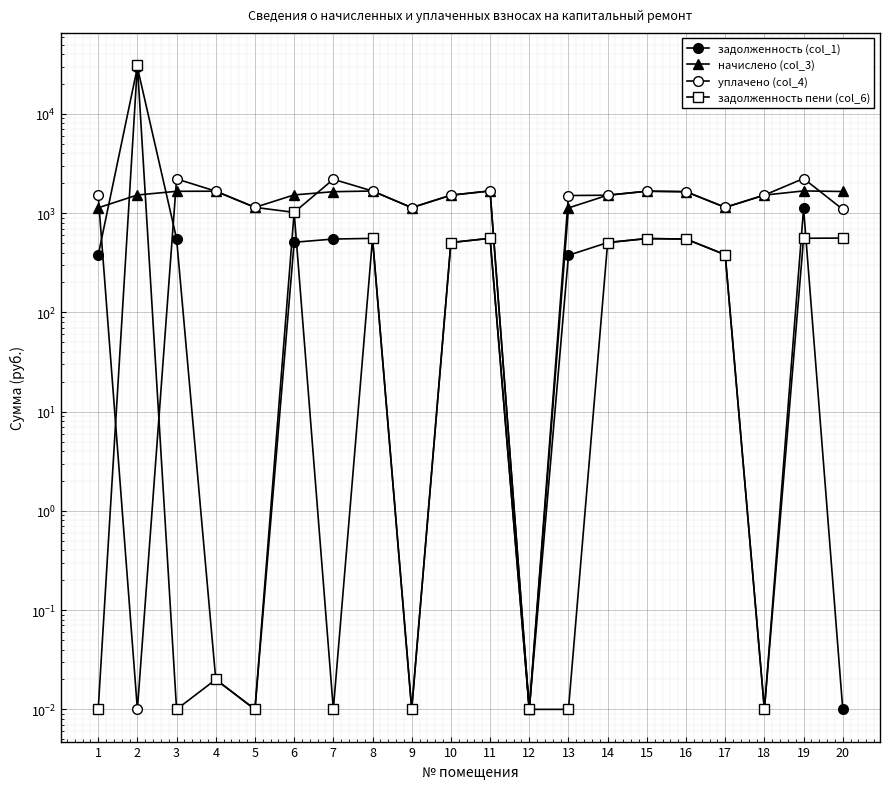

How many categories are shown in the chart?

20